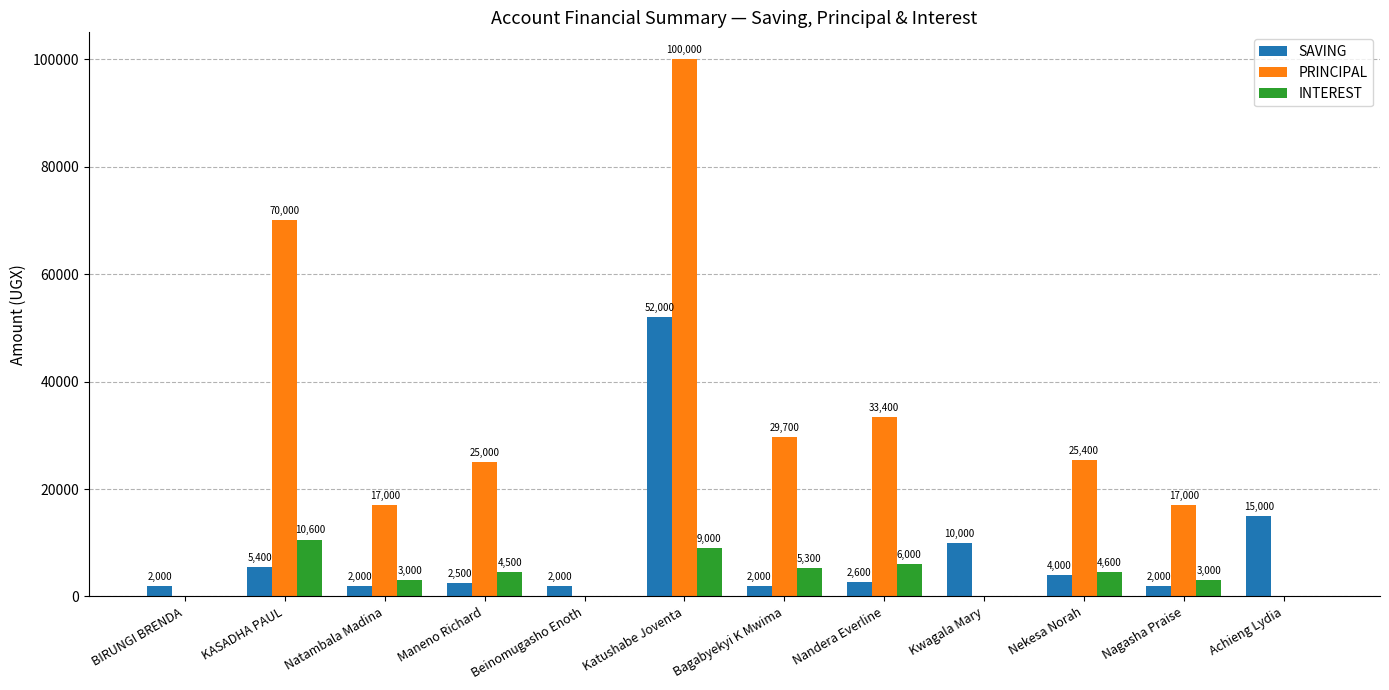

Which series changed the most between BIRUNGI BRENDA and Nekesa Norah?

PRINCIPAL